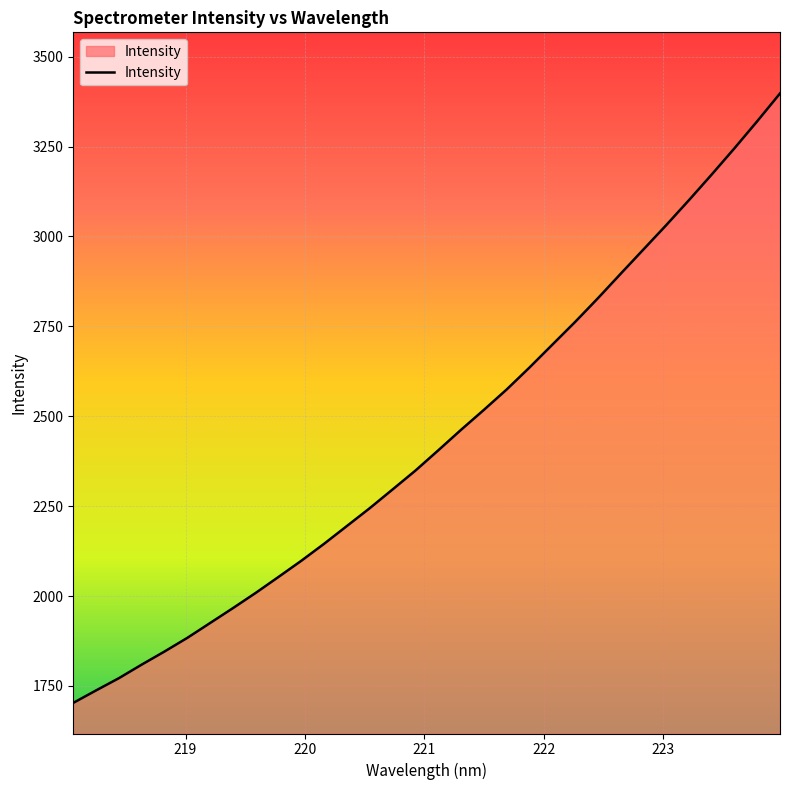

What is the maximum value shown in the chart?

3397.6